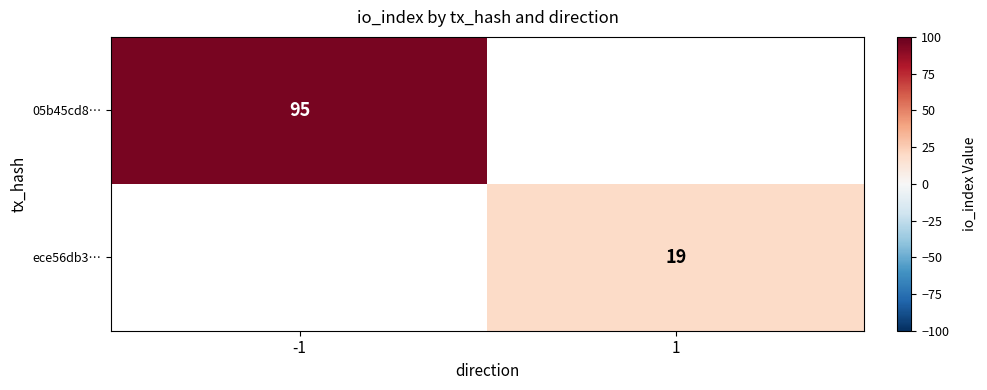

True or false: ece56db3… has a value of 29.6 at 1.

False